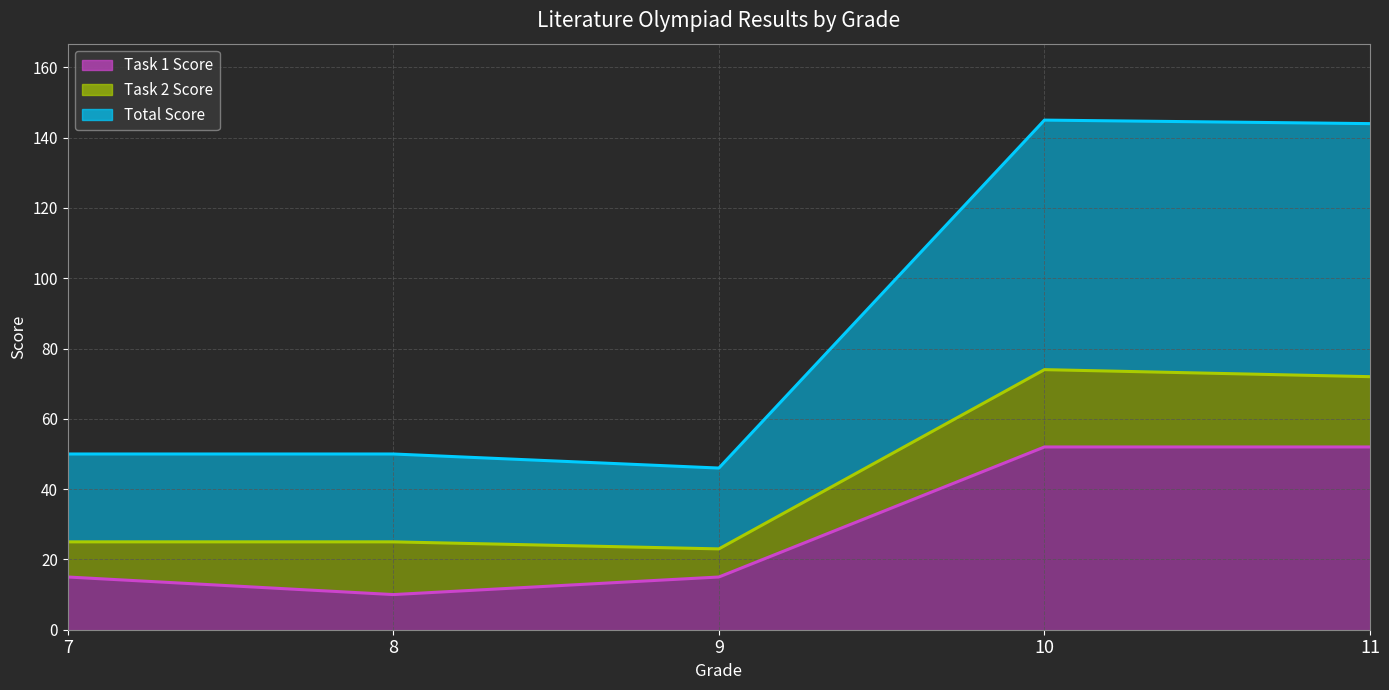

Between 8 and 11, which series saw the biggest shift?

Total Score